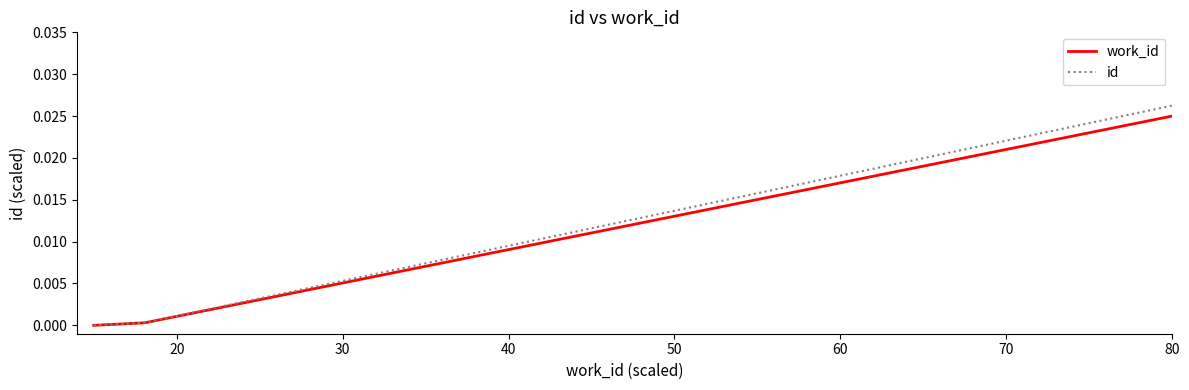

Which series has the widest spread of values?

id